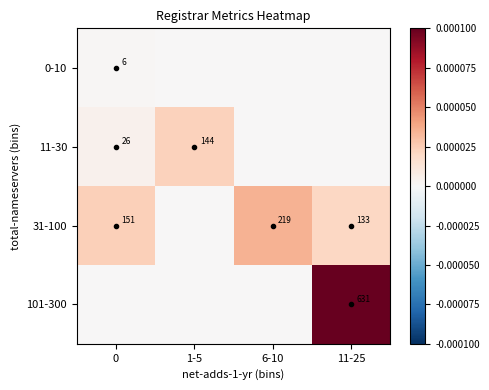

True or false: 101-300 has a value of 631 at 11-25.

True